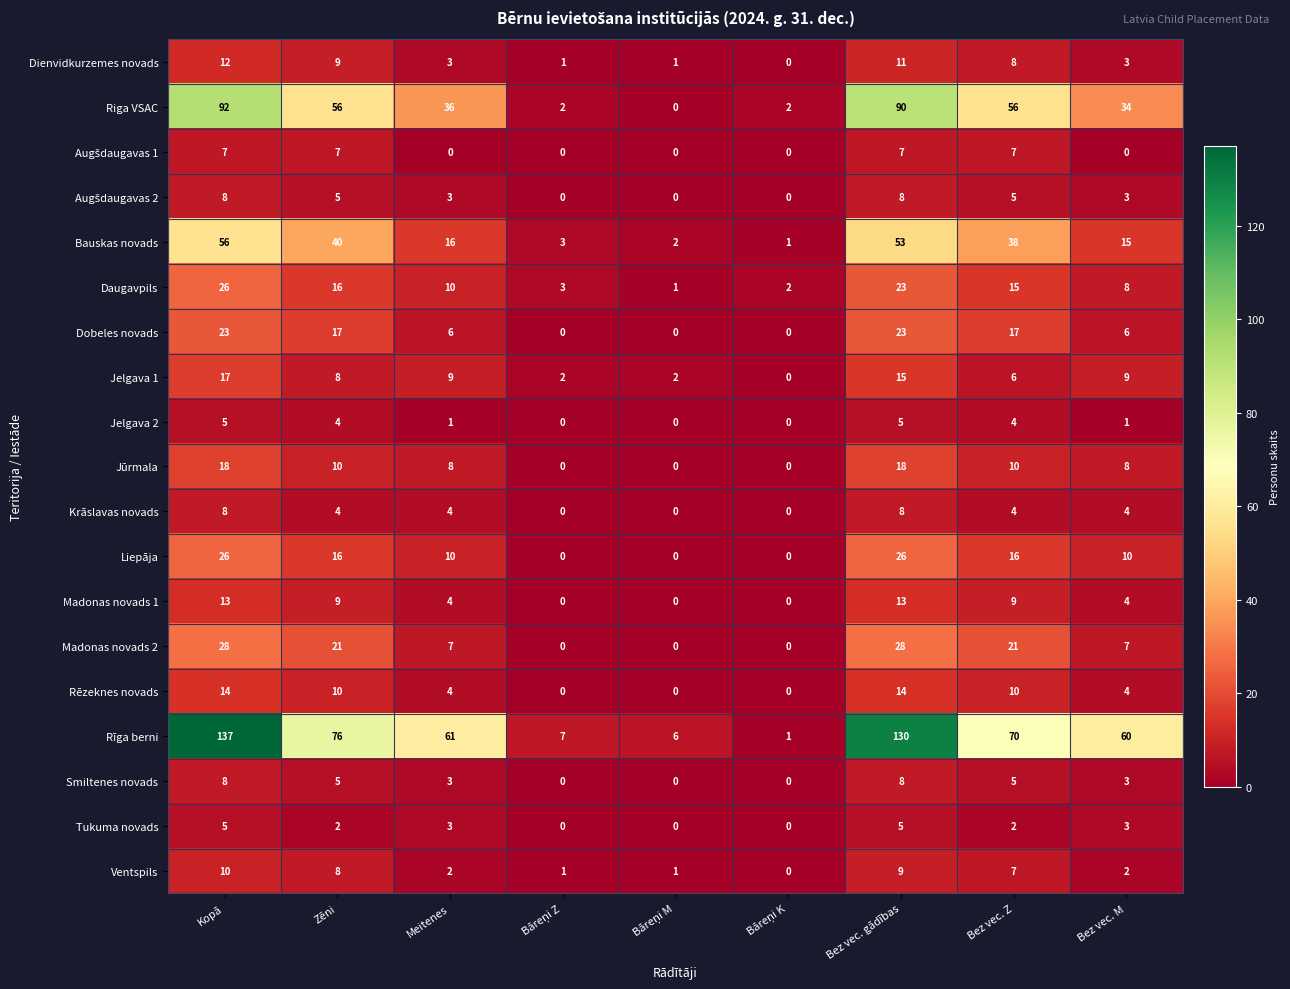

At how many categories does at least one series exceed 9?

6